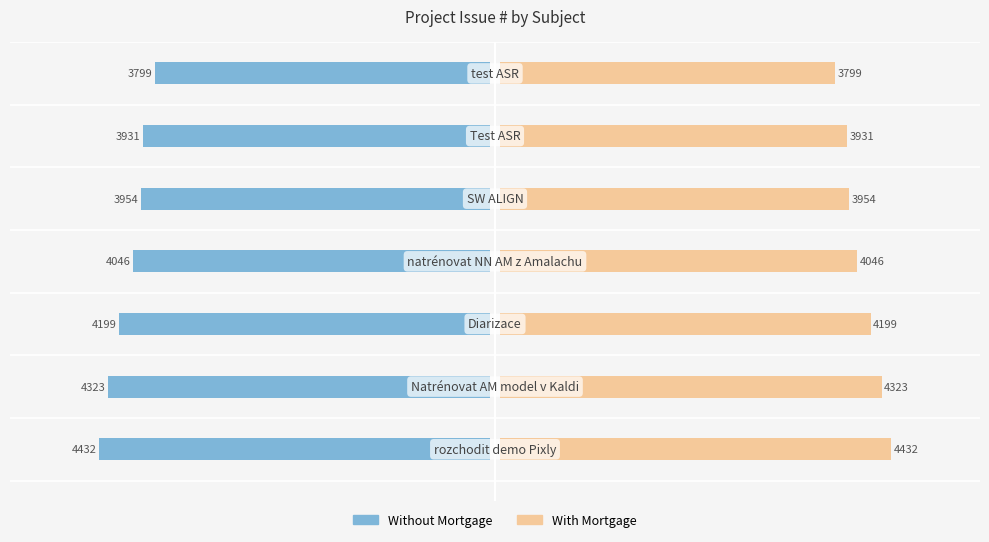

At how many categories does at least one series exceed 1563?

7